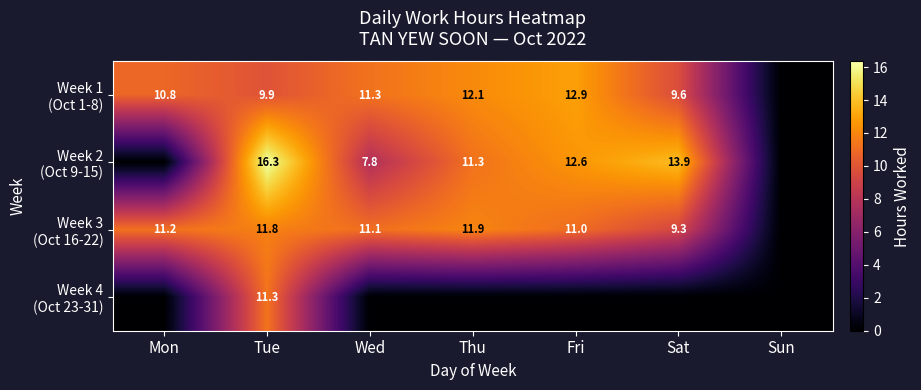

What is the total value across all series at Tue?

49.3